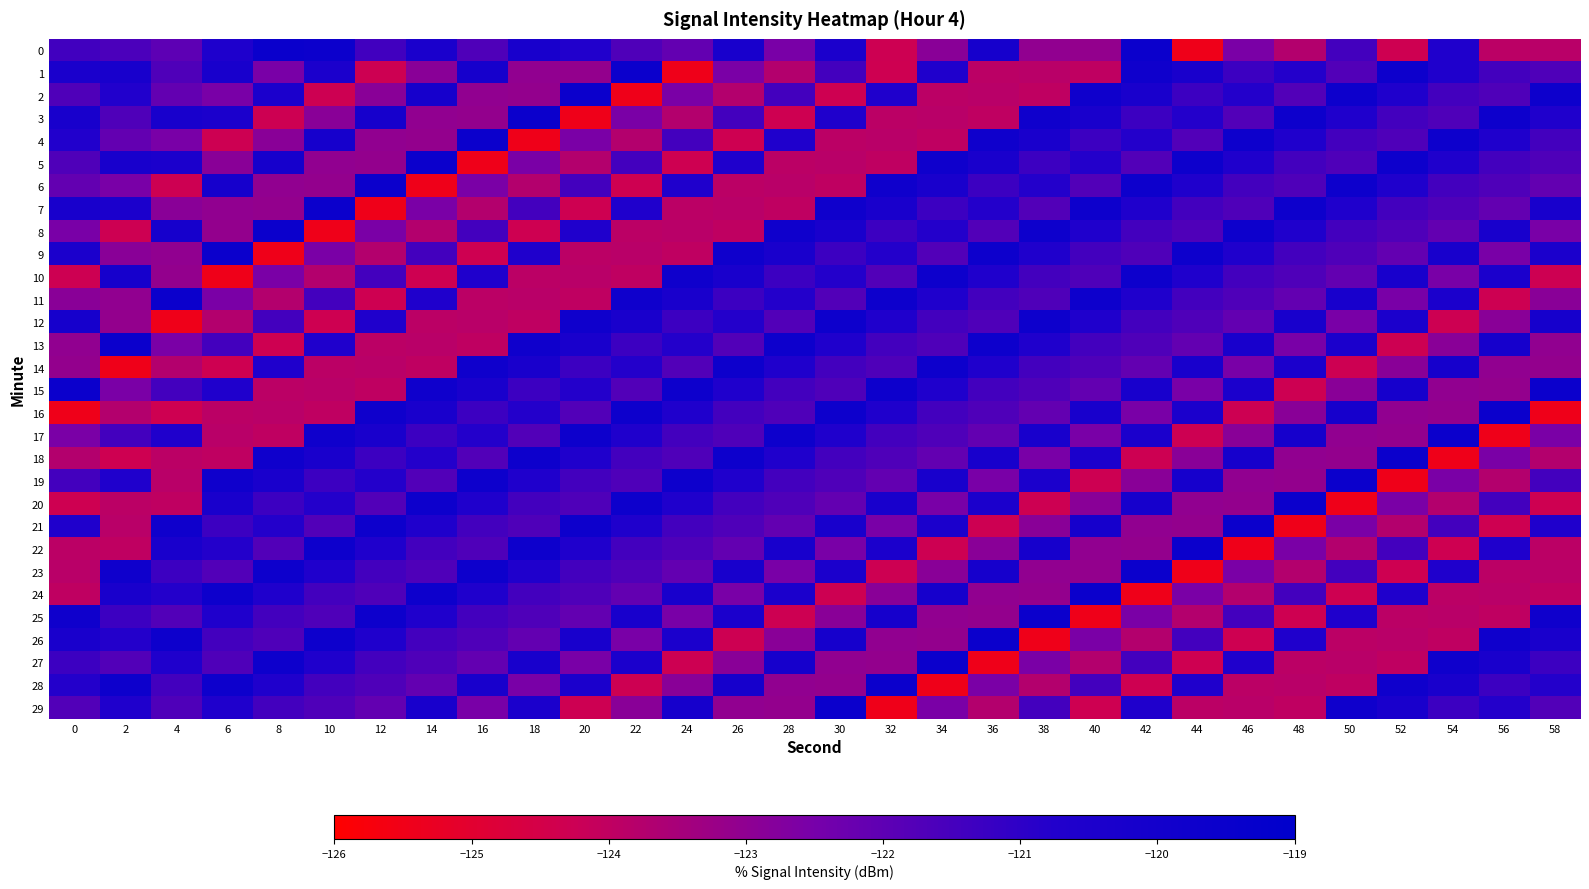

What is the greatest value displayed?

-119.6